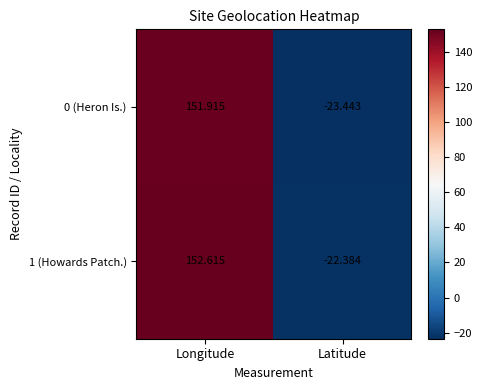

At how many categories does at least one series exceed 77?

1